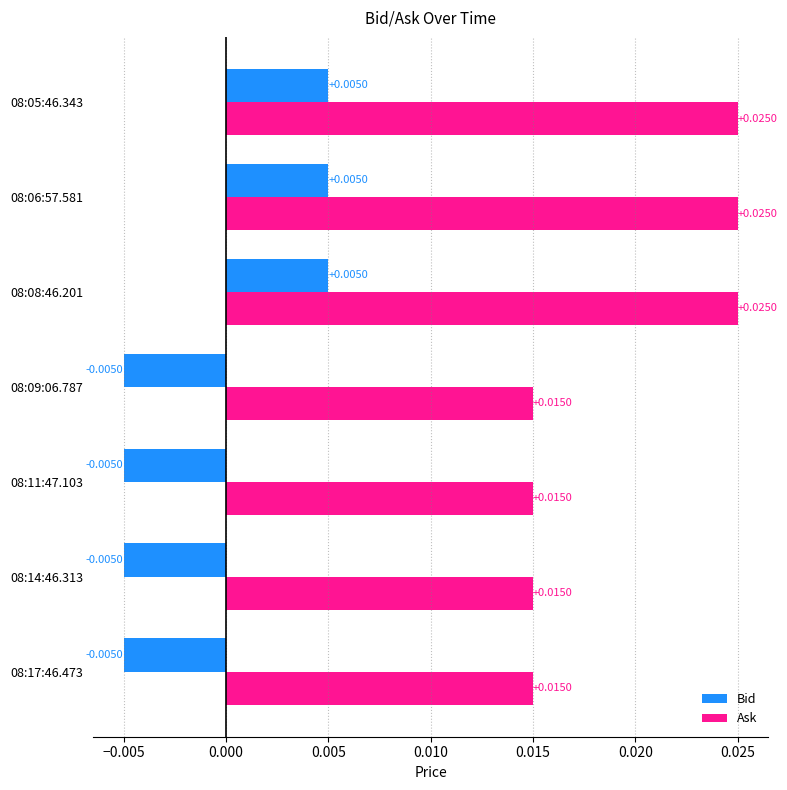

List the series in order of their overall mean, highest first.

Ask, Bid